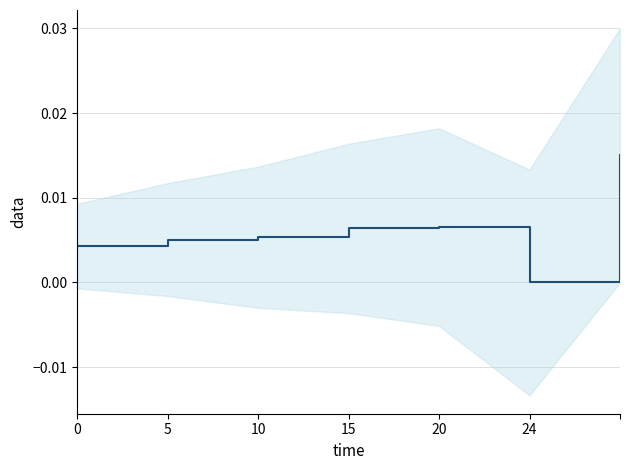

Is it true that the value at 15 is 0.0?

False